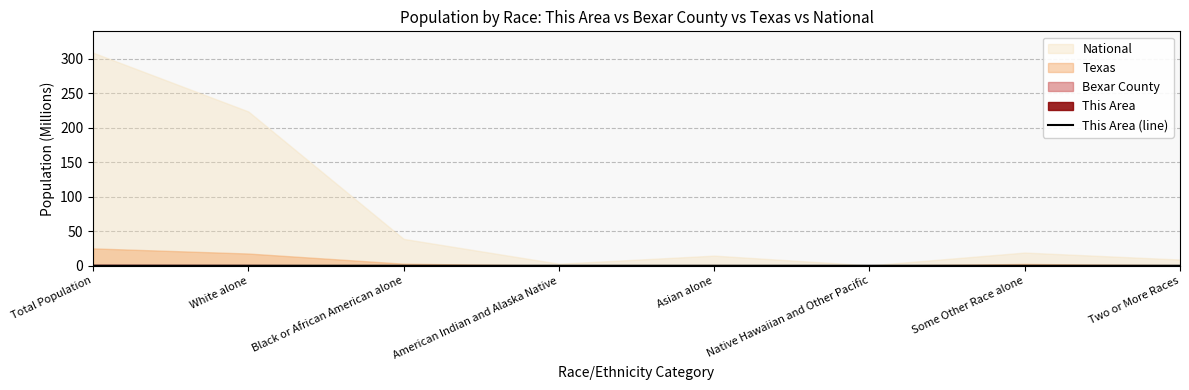

Is it true that the value at Some Other Race alone is 0.0?

False